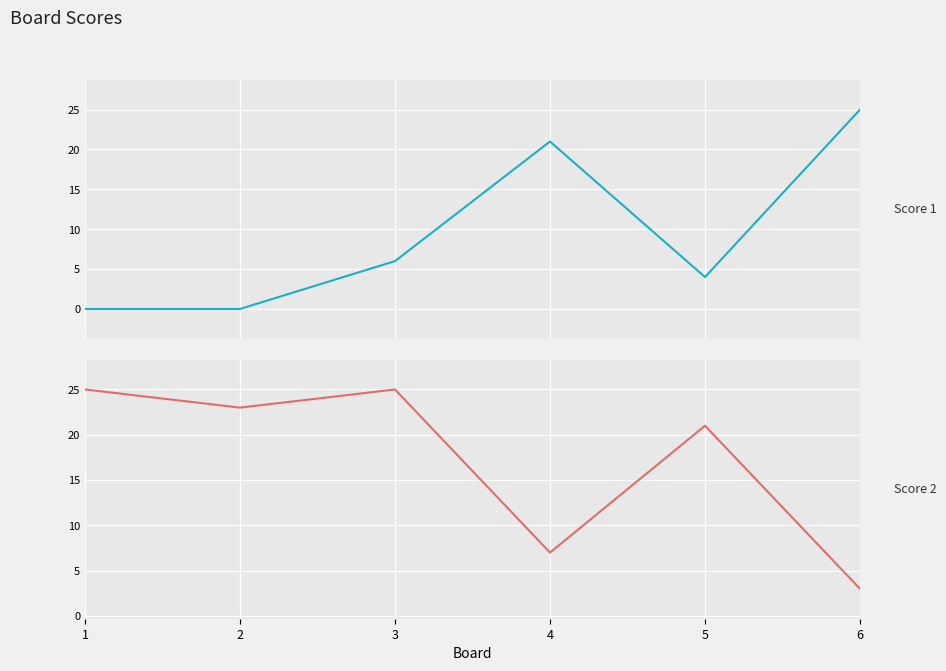

How many intersections are there between Score 2 and Score 1?

3